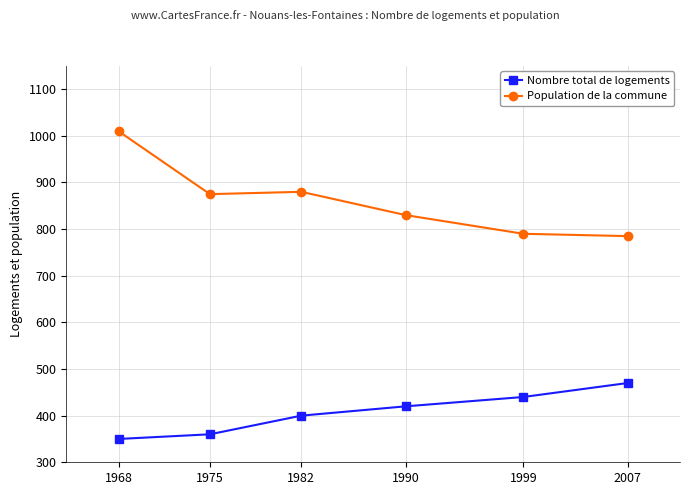

True or false: Nombre total de logements has more than 2 points higher than both neighbors.

False